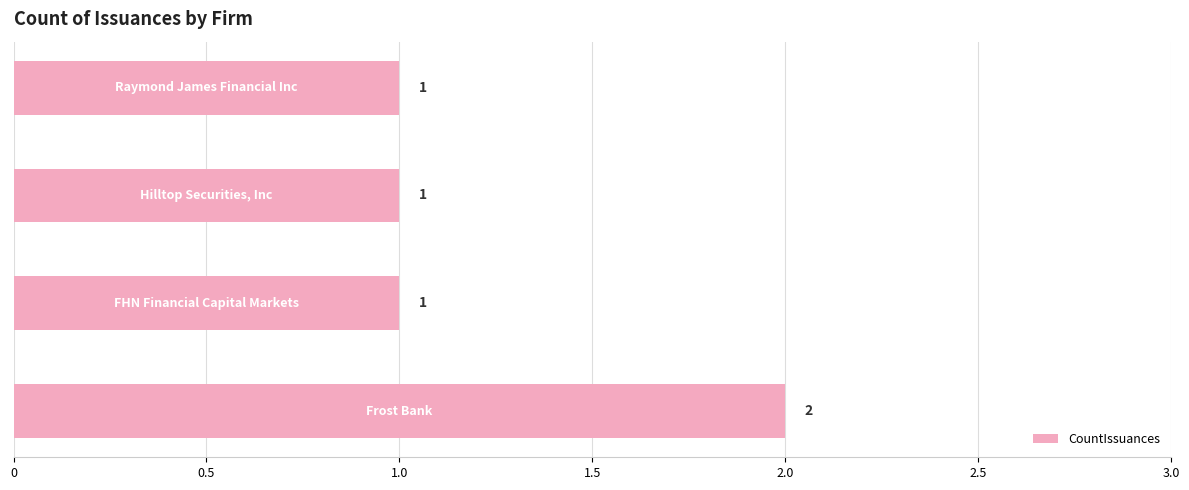

What is the minimum value shown in the chart?

1